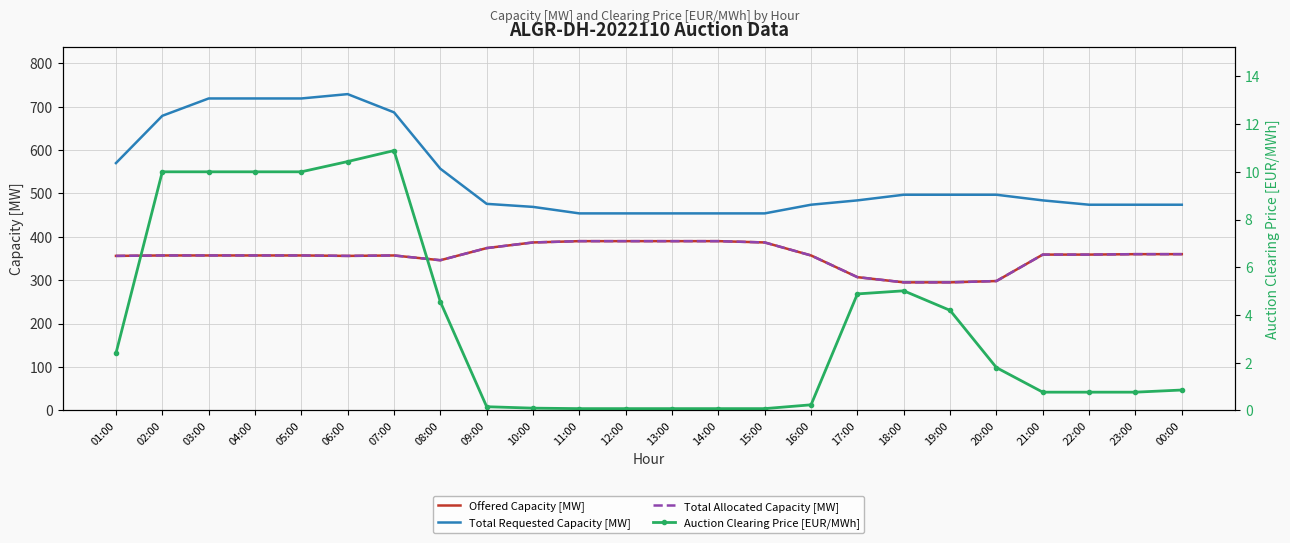

What is the label of the 22nd point from the right?

03:00